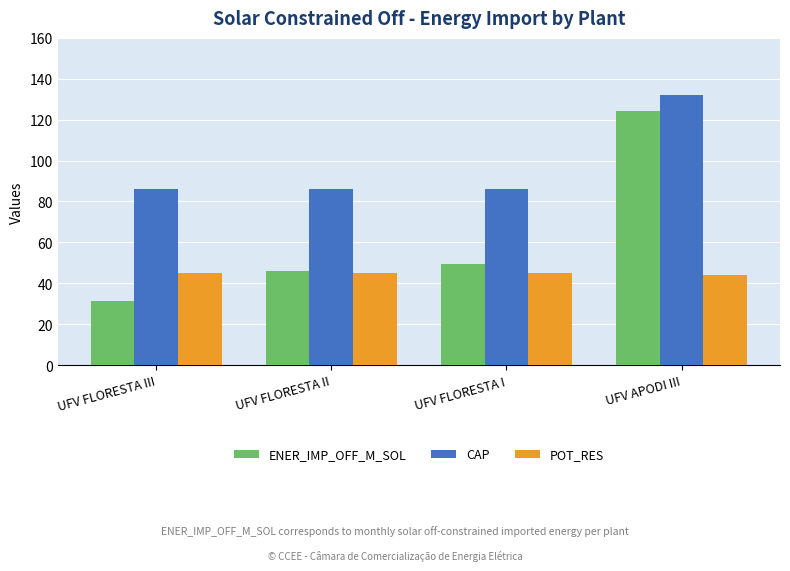

The ENER_IMP_OFF_M_SOL series shows 48.9 at UFV FLORESTA III. True or false?

False